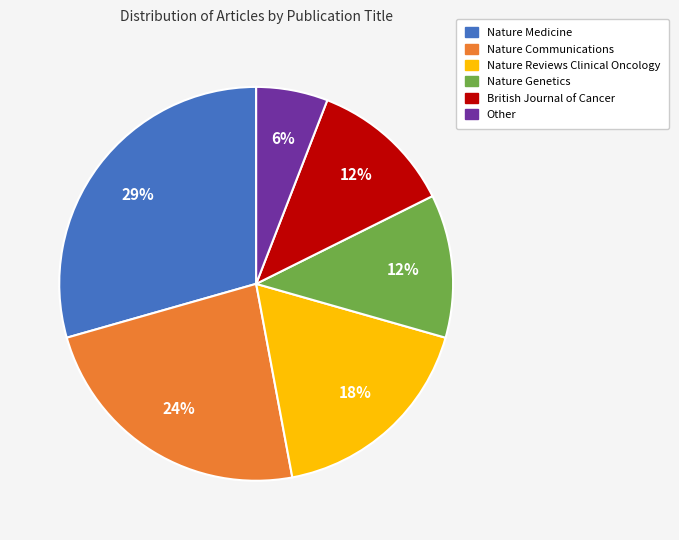

True or false: Nature Communications accounts for 38% of the total.

False